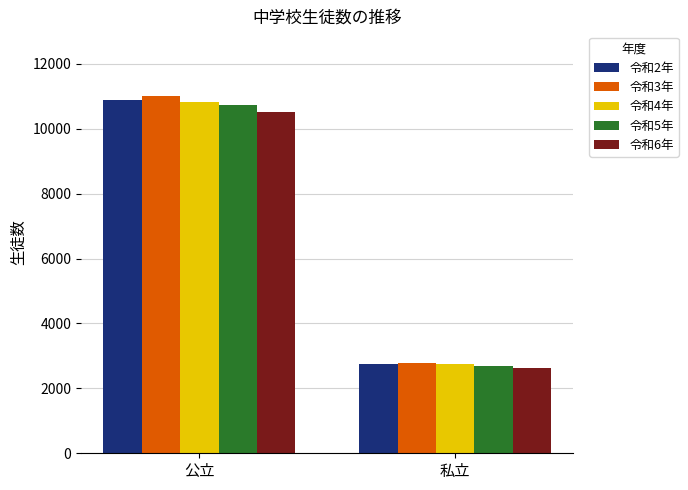

What position from the right is 私立?

1